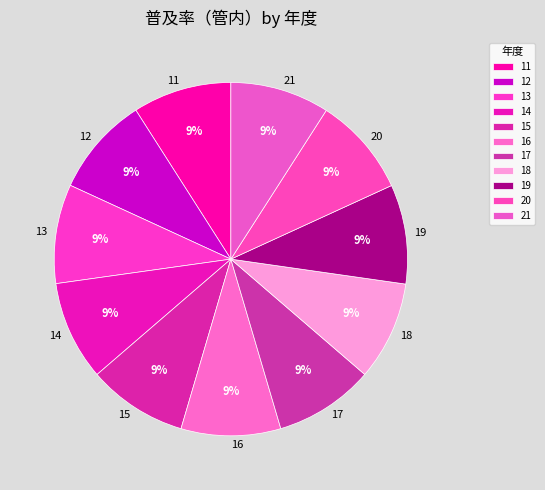

What is the ratio of the value at 12 to the value at 21?

1.0